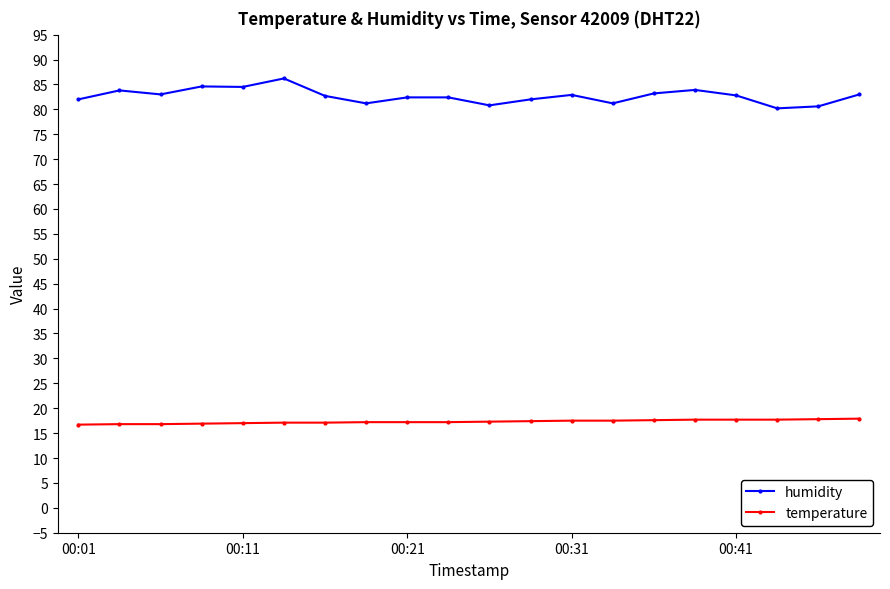

True or false: humidity has more than 2 points higher than both neighbors.

True